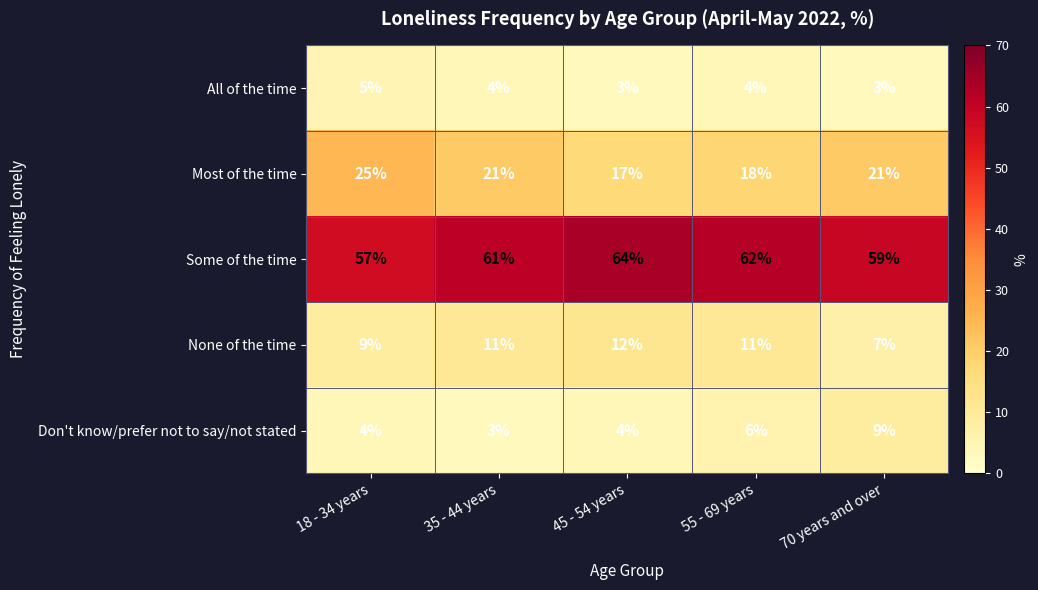

Count the number of categories in the chart.

5